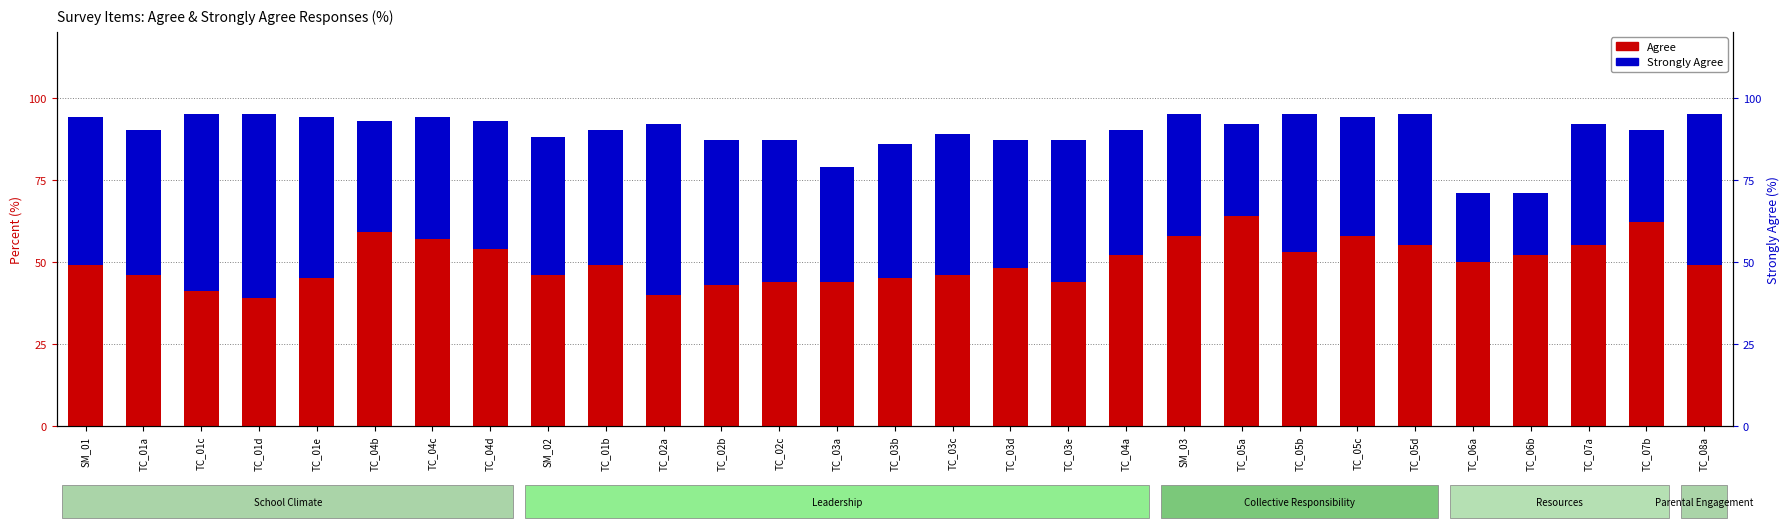

How many groups of bars are there?

29